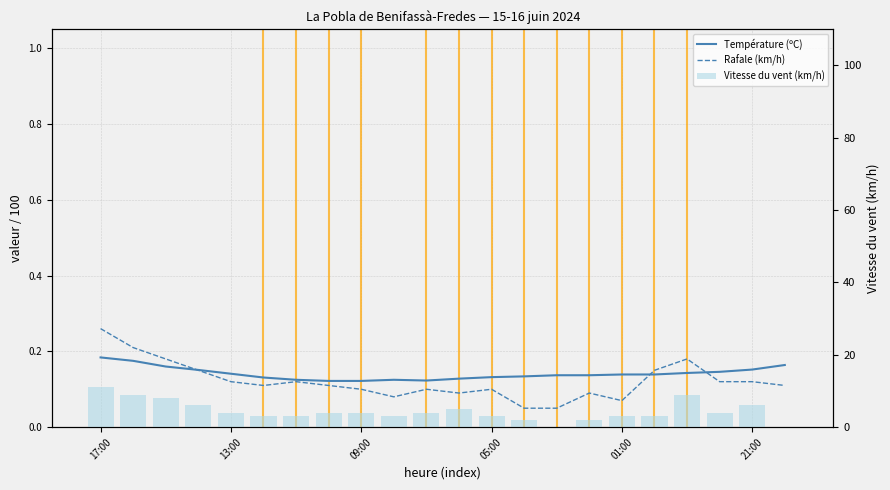

Between 9 and 16, which is larger?

16